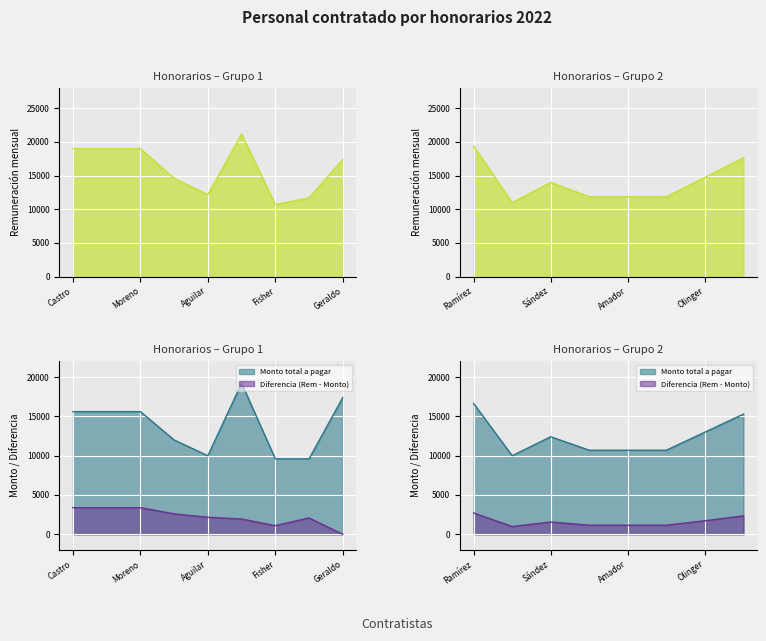

How many series are shown in this chart?

3